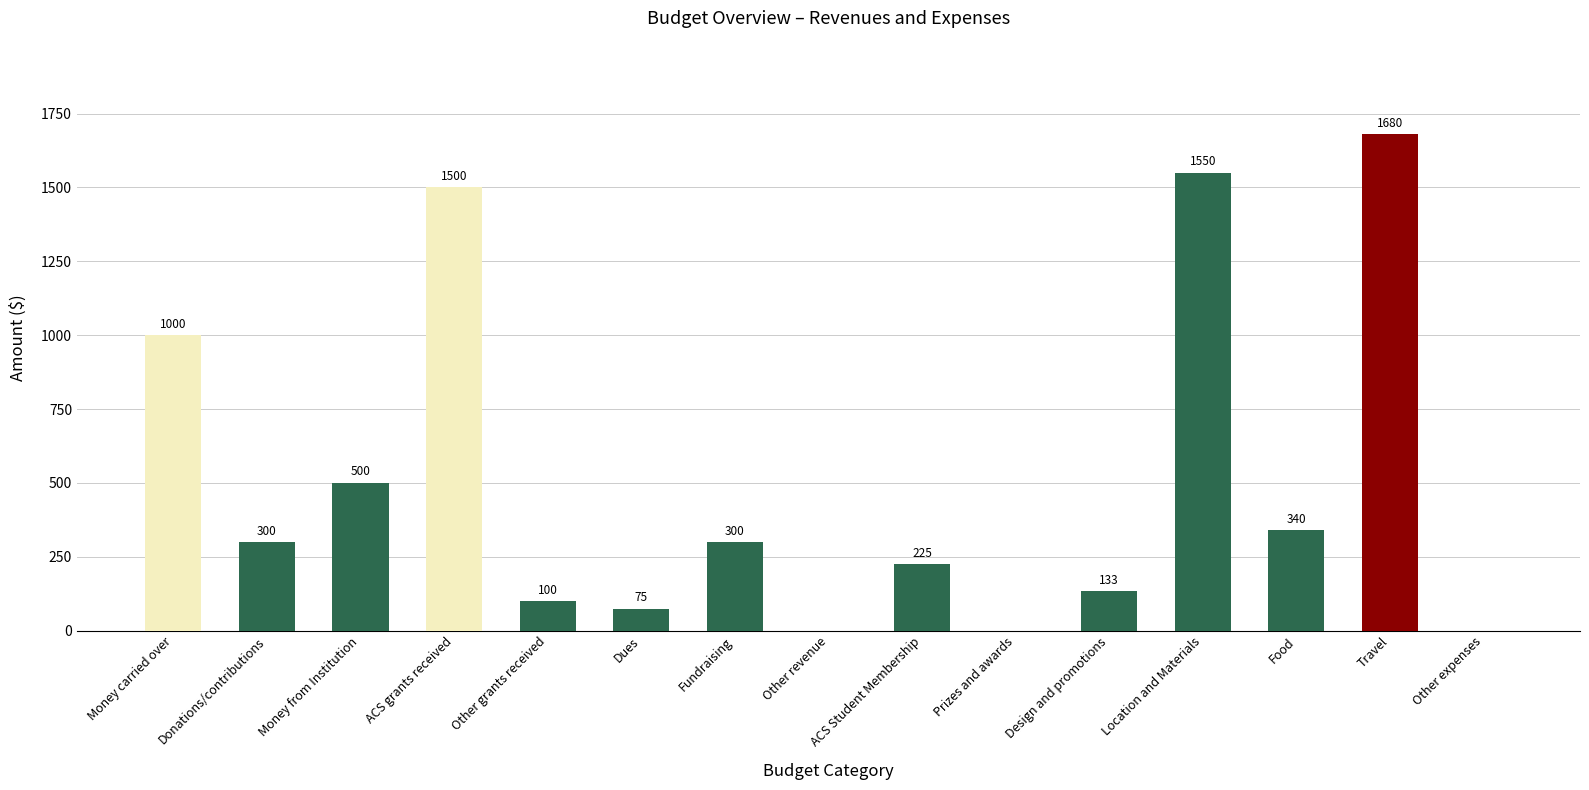

What is the ratio of the value at Donations/contributions to the value at Design and promotions?

2.3